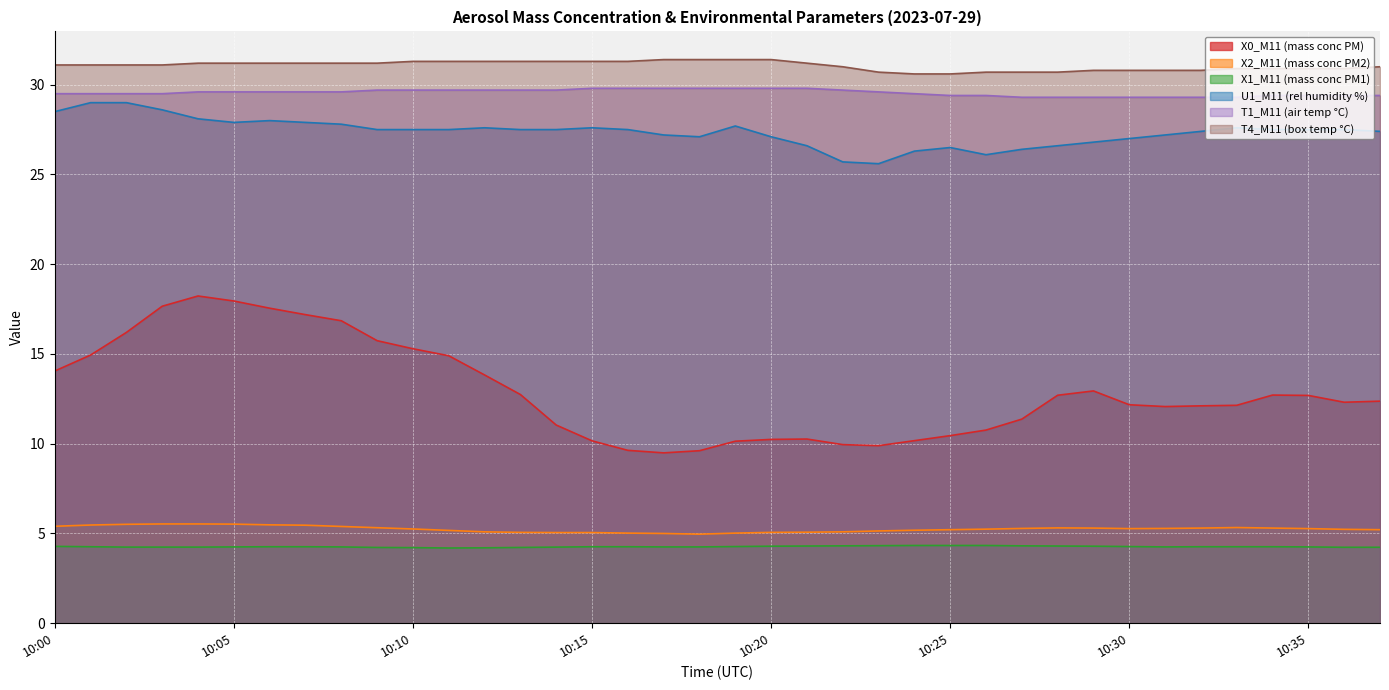

How many lines are shown in the chart?

6